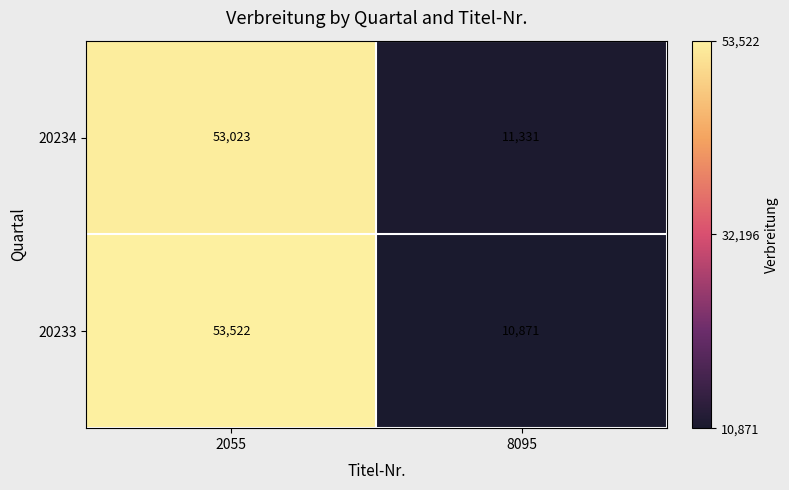

What is the sum of all 20234 values?

64354